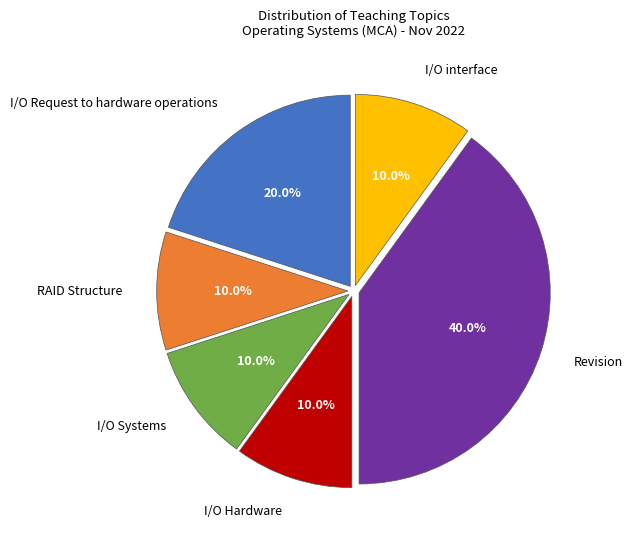

Does I/O Hardware represent more than half of the total?

No